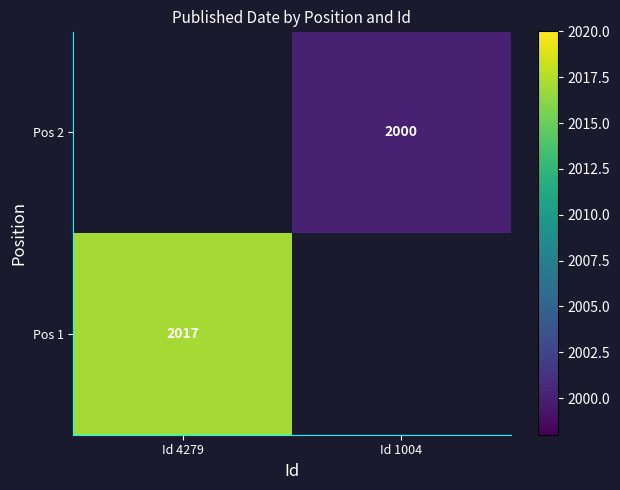

The value of Pos 2 at Id 1004 is 2000. True or false?

True